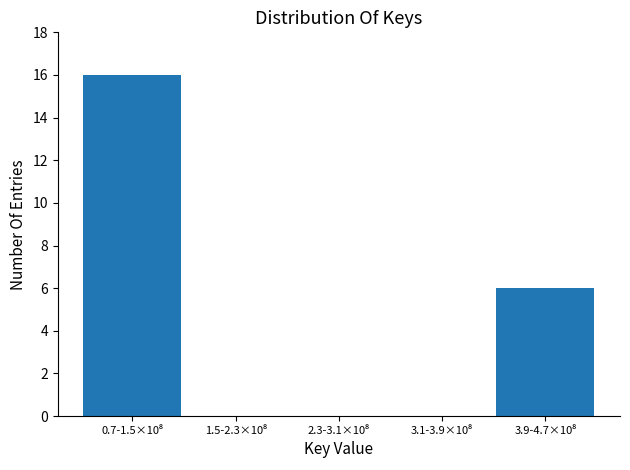

What is the greatest value displayed?

16